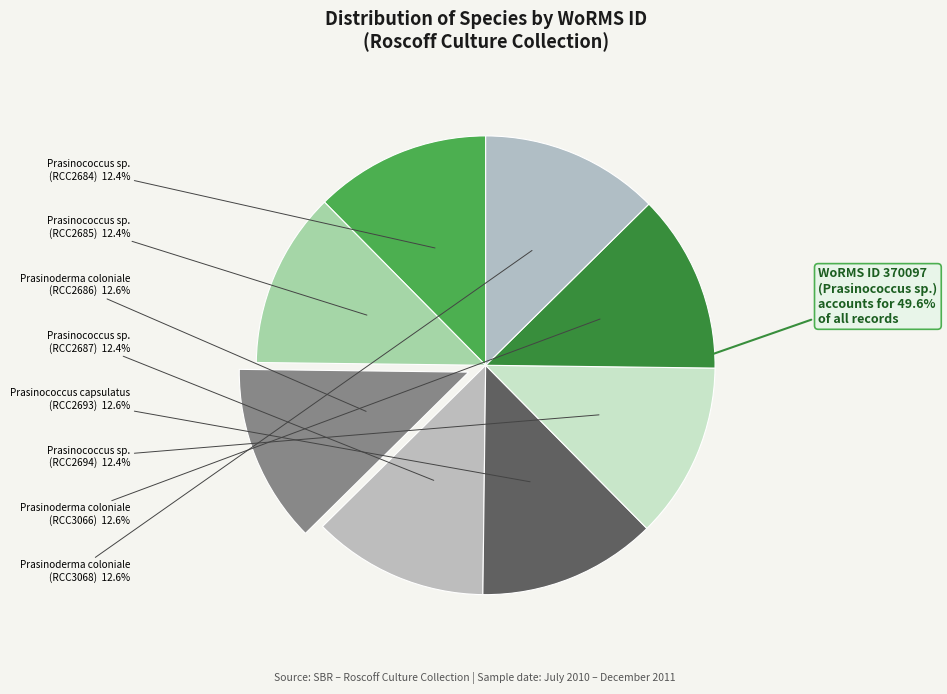

To the nearest percent, what portion does Prasinoderma coloniale (RCC3068) represent?

13%